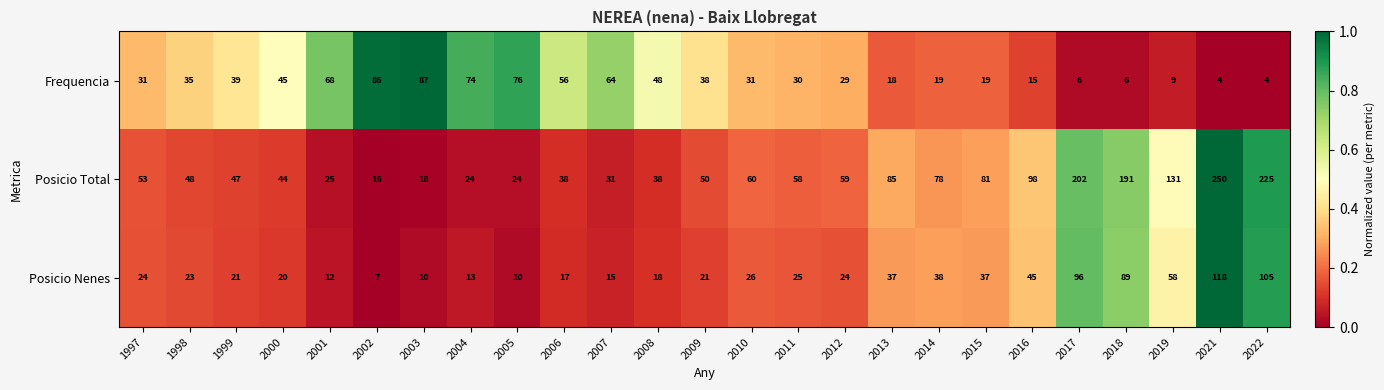

What value does the Posicio Total series have at 2014?

78